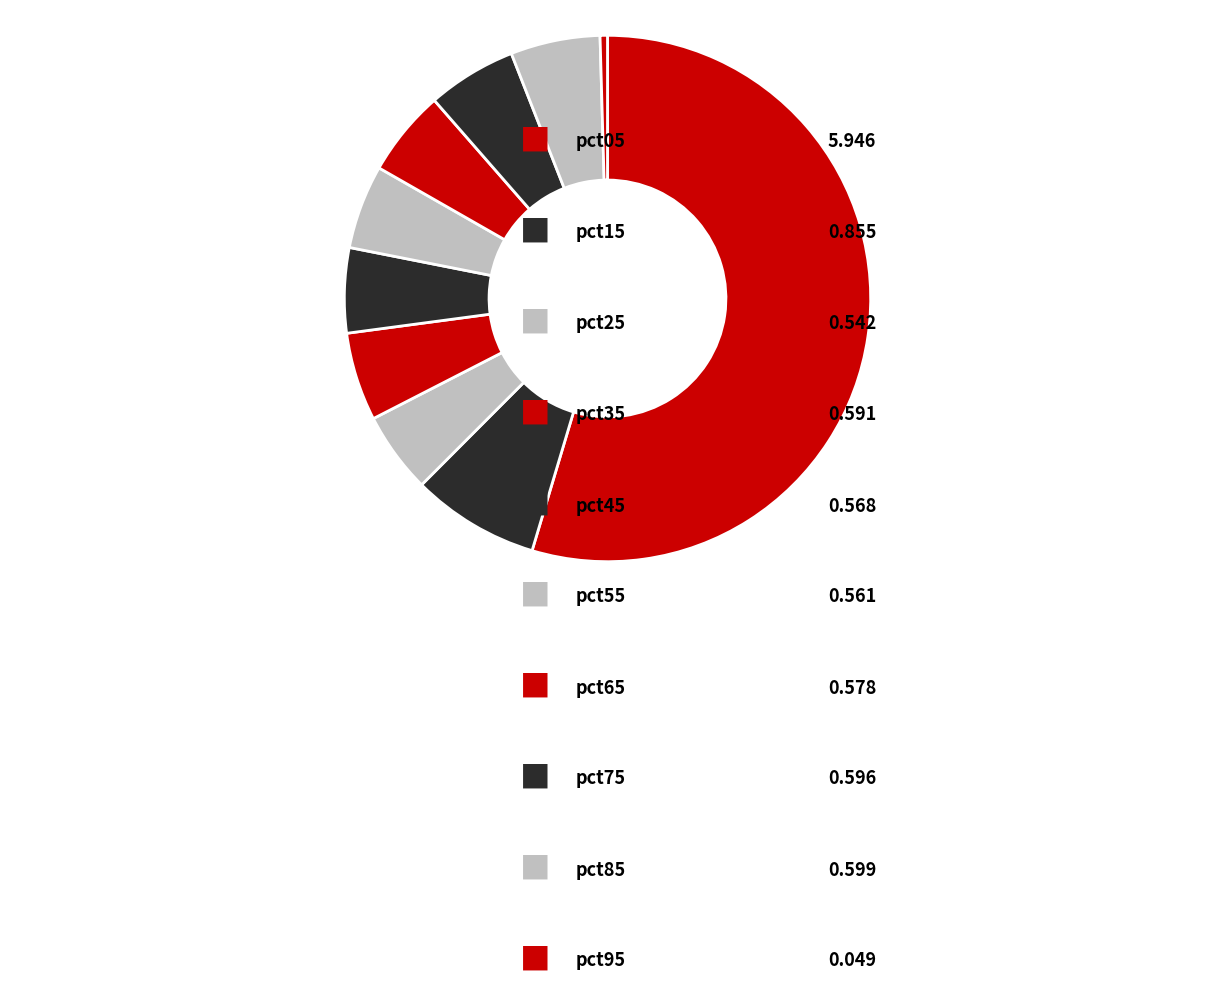

To the nearest percent, what is the average slice percentage?

10%